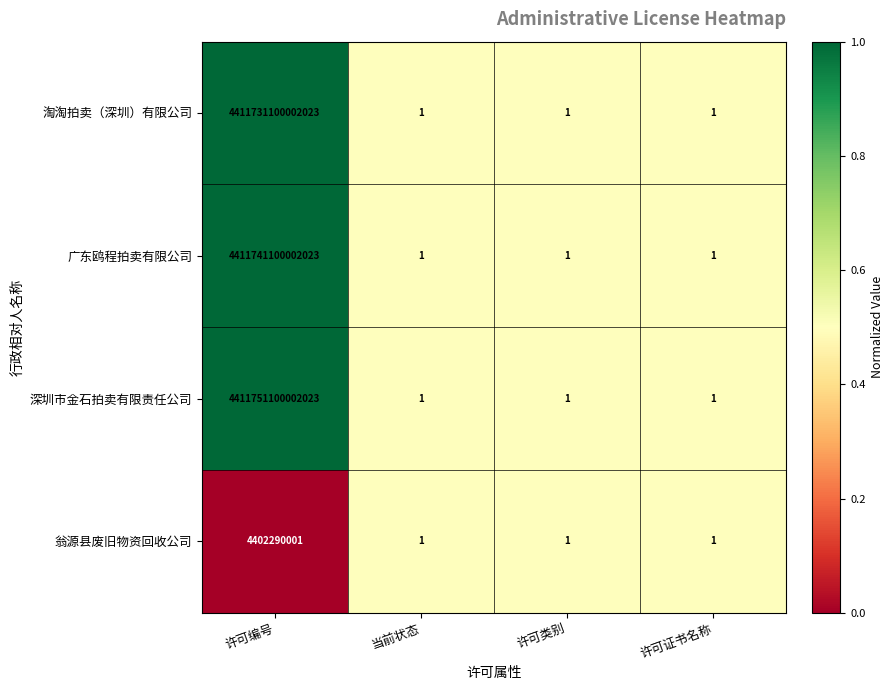

Between 许可编号 and 许可证书名称, which series saw the biggest shift?

深圳市金石拍卖有限责任公司